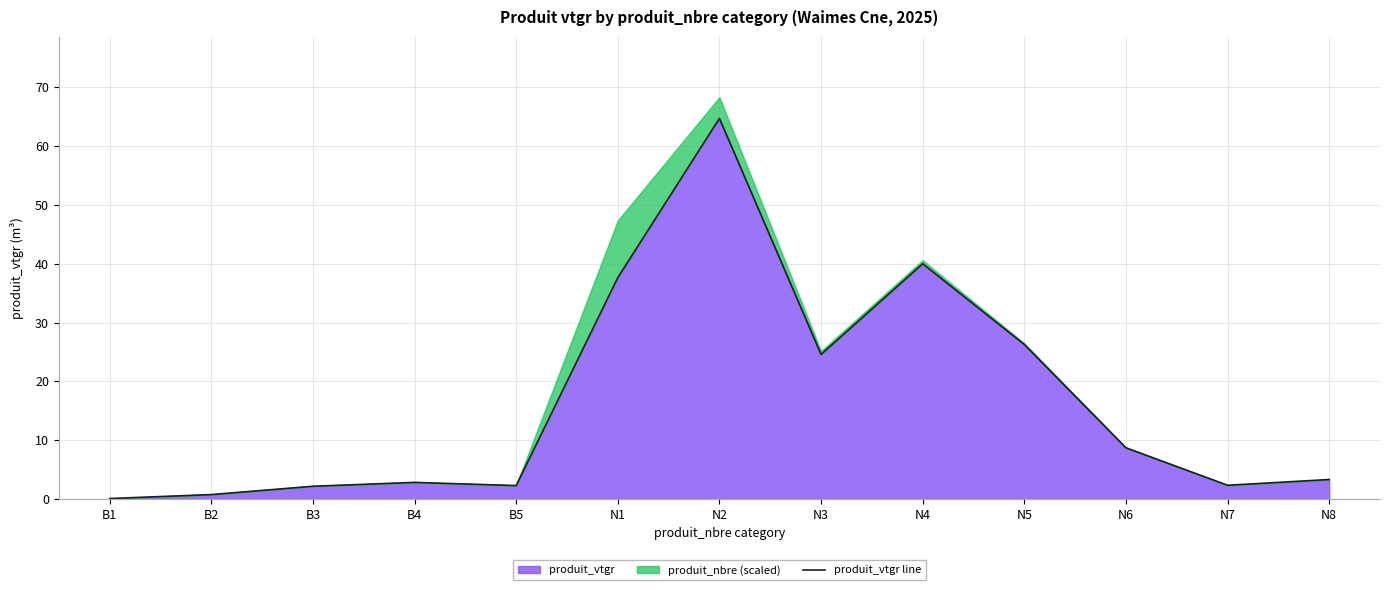

The value at N8 is 3.3. True or false?

True